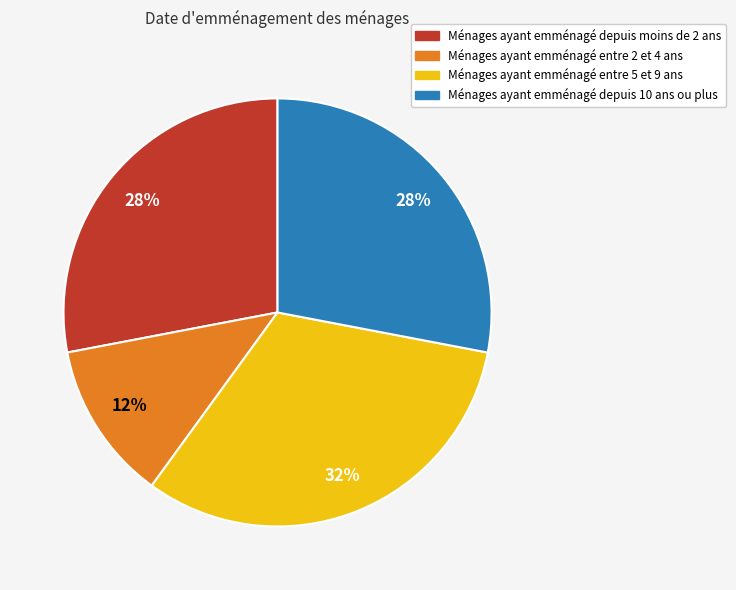

The Ménages ayant emménagé depuis moins de 2 ans slice represents 39% of the pie. True or false?

False